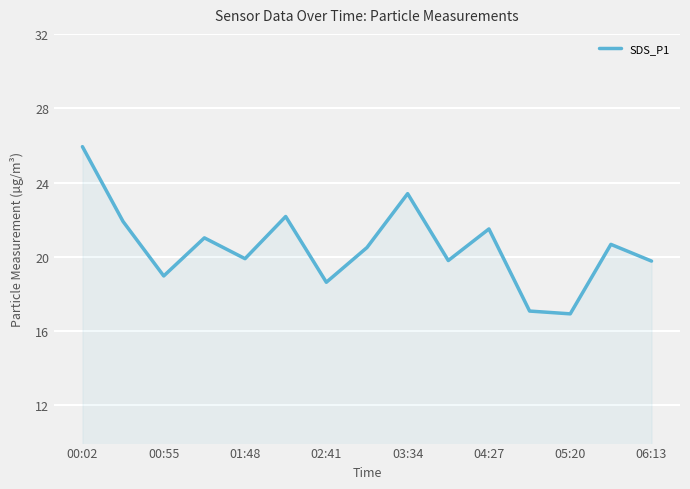

What is the difference between the maximum and minimum values?

9.0